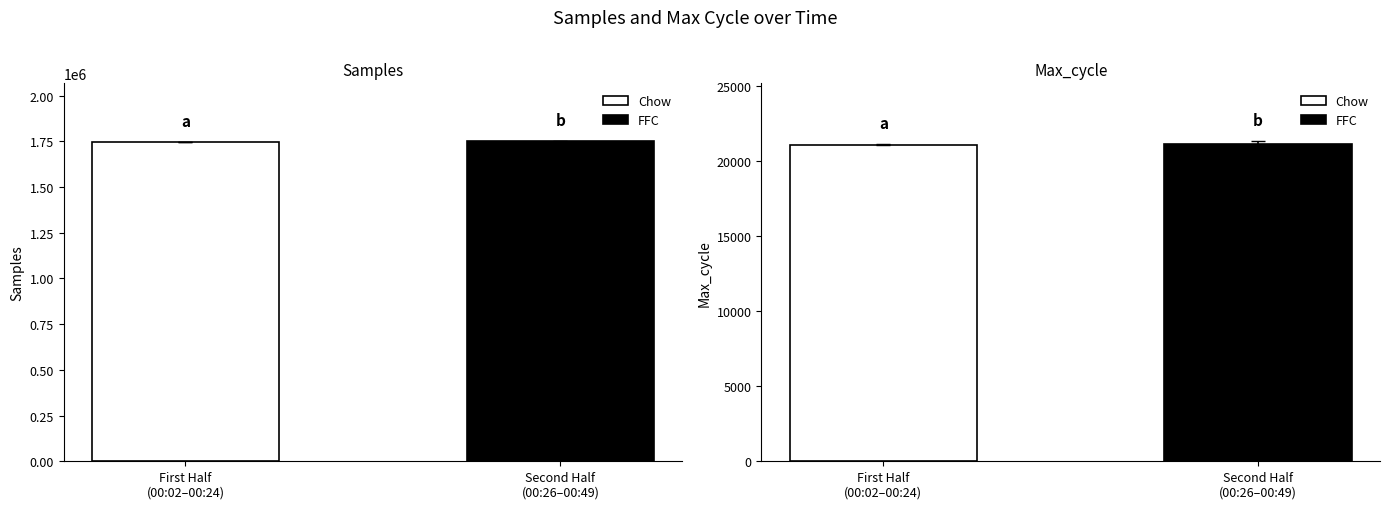

List the series in order of their overall mean, lowest first.

Max_cycle, Samples